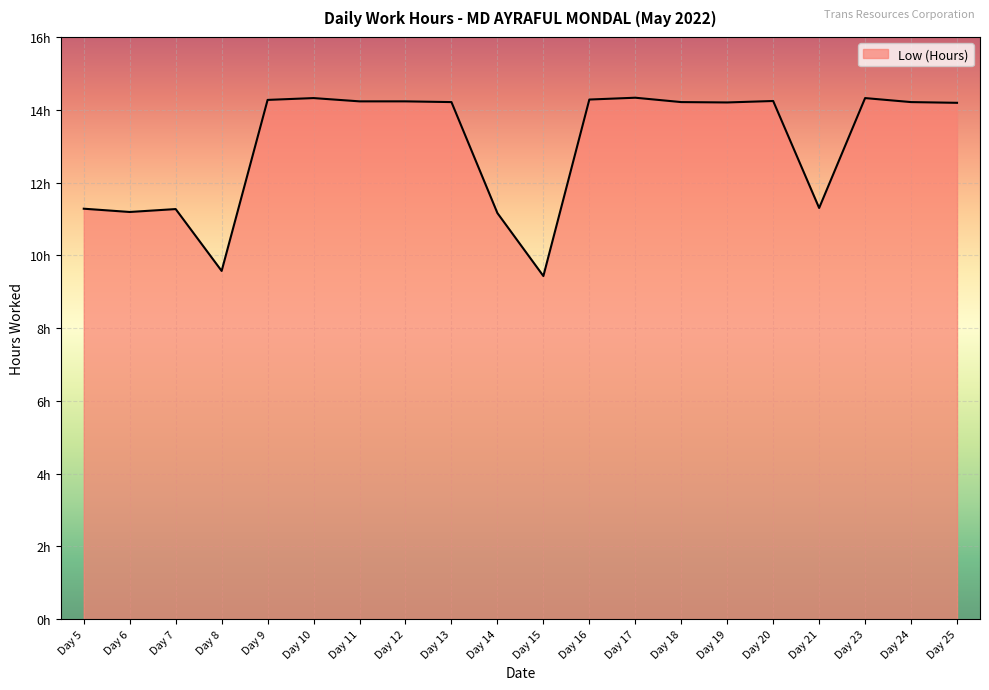

Does the chart display data point markers on the line(s)?

No